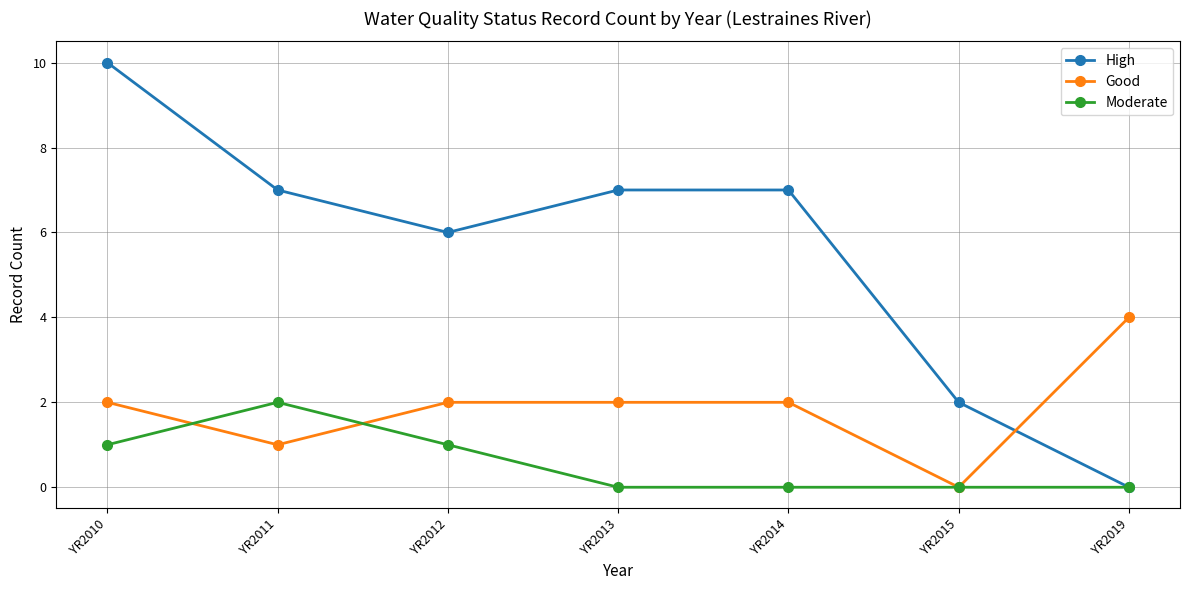

Reading left to right, extract all data points from this chart.

High: YR2010=10	YR2011=7	YR2012=6	YR2013=7	YR2014=7	YR2015=2	YR2019=0
Good: YR2010=2	YR2011=1	YR2012=2	YR2013=2	YR2014=2	YR2015=0	YR2019=4
Moderate: YR2010=1	YR2011=2	YR2012=1	YR2013=0	YR2014=0	YR2015=0	YR2019=0